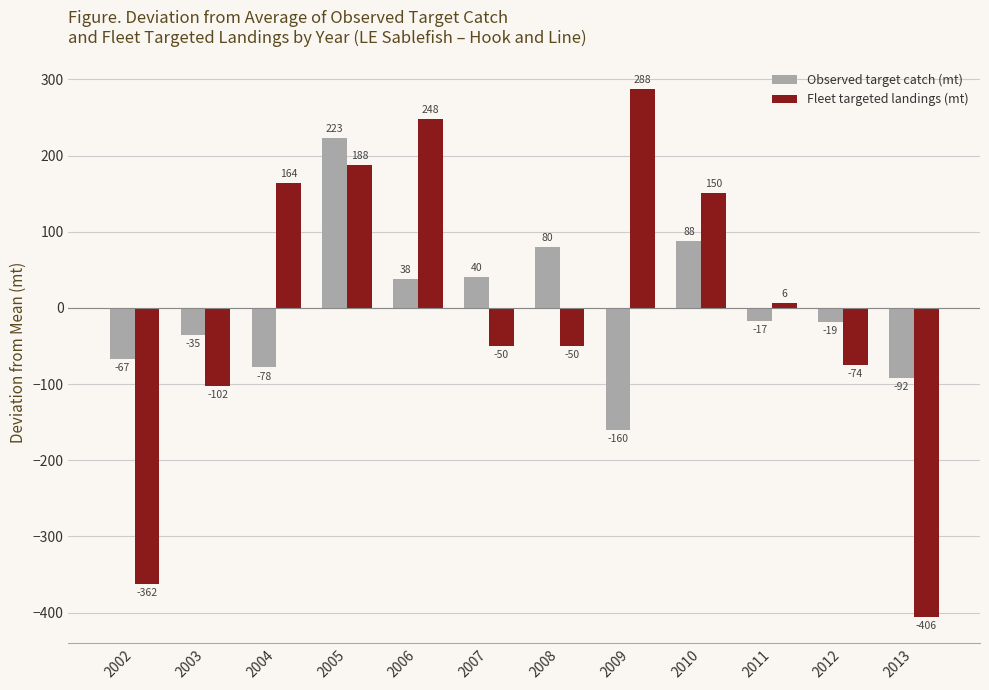

The value of Fleet targeted landings (mt) at 2006 is 247.5. True or false?

True